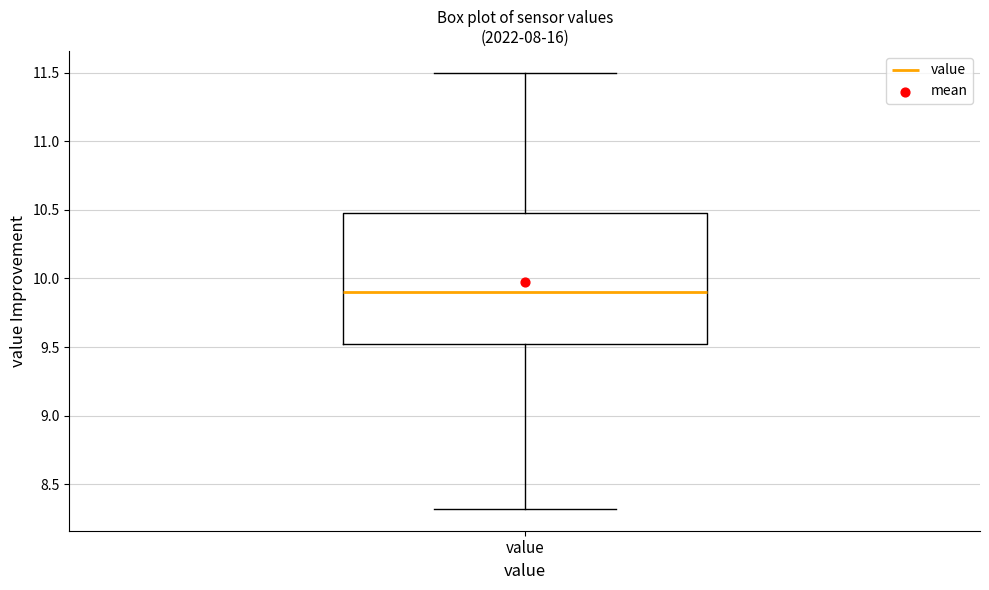

Read this box plot against the y-axis: the position of the median line, the range covered by the box, and the ends of both whiskers. The values are not printed on the chart, so give them approximately, as read against the axis.

median 9.9, box 9.5 to 10.5, whiskers 8.3 to 11.5